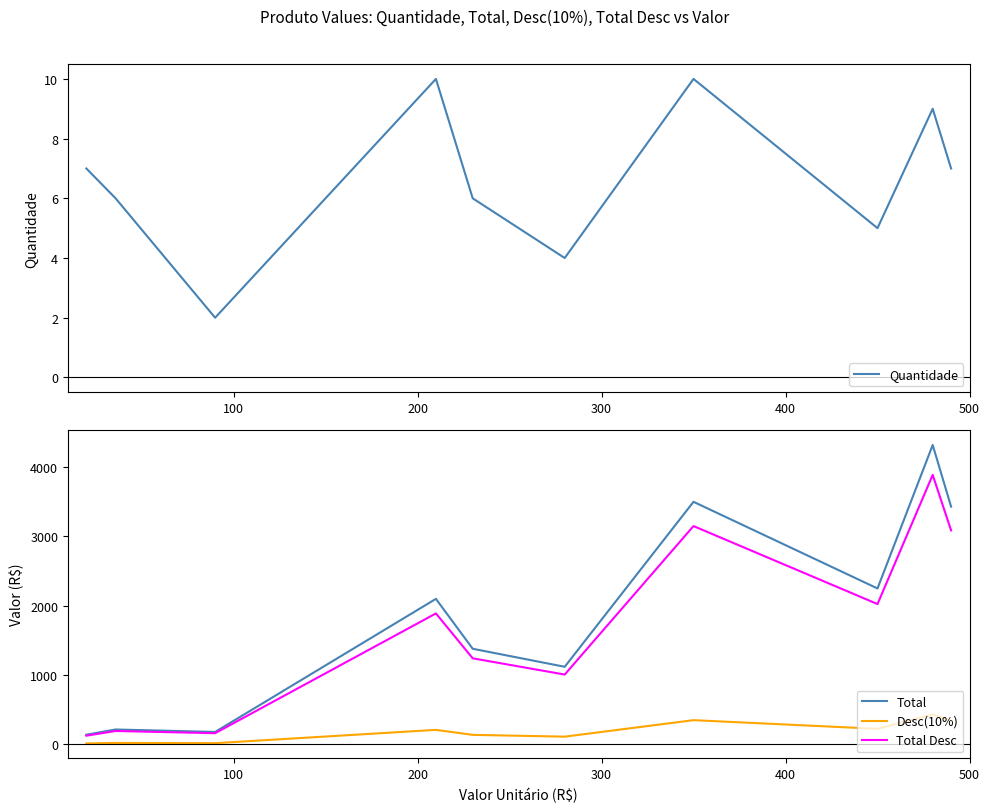

What is the maximum value for Desc(10%)?

432.0